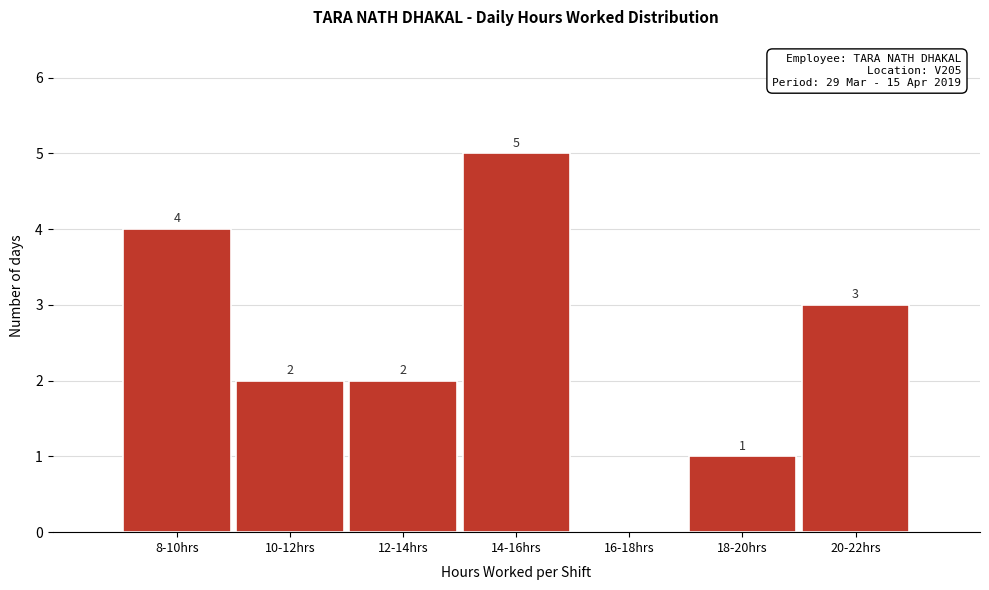

Reading left to right, what are all the values shown in this chart?

8-10hrs=4	10-12hrs=2	12-14hrs=2	14-16hrs=5	16-18hrs=0	18-20hrs=1	20-22hrs=3